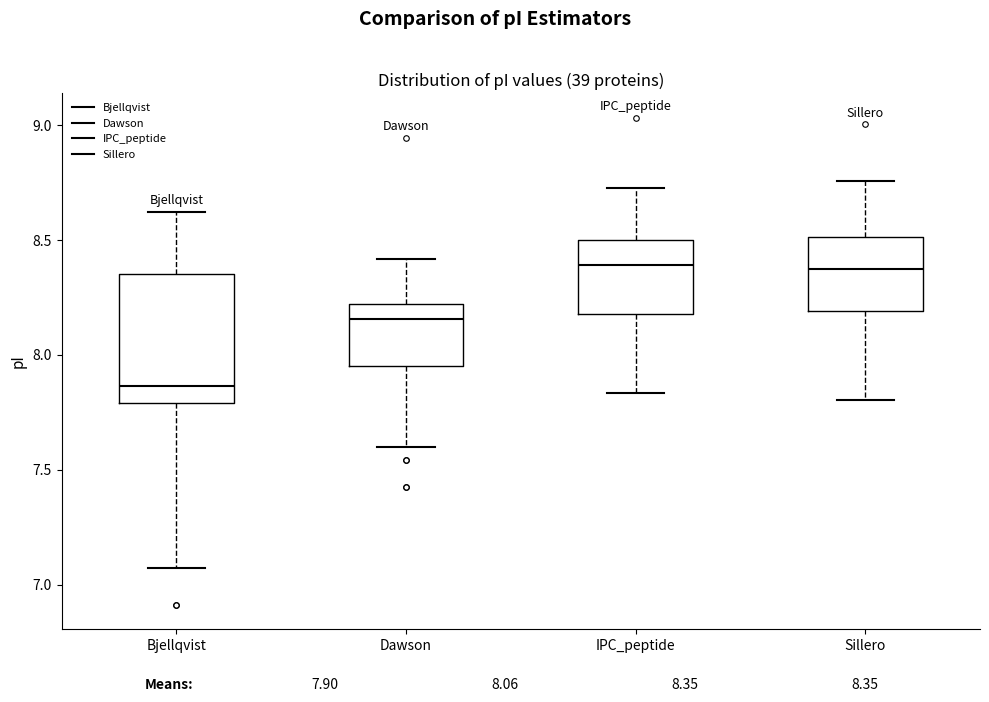

Reading left to right, transcribe this box plot: for each box, give where its median line is, the range the box spans, and where its two whiskers end, as read against the y-axis. The values are not printed on the chart, so give them approximately, as read against the axis.

Bjellqvist: median 7.85, box 7.80 to 8.35, whiskers 7.05 to 8.60
Dawson: median 8.15, box 7.95 to 8.20, whiskers 7.60 to 8.40
IPC_peptide: median 8.40, box 8.20 to 8.50, whiskers 7.85 to 8.75
Sillero: median 8.40, box 8.20 to 8.50, whiskers 7.80 to 8.75